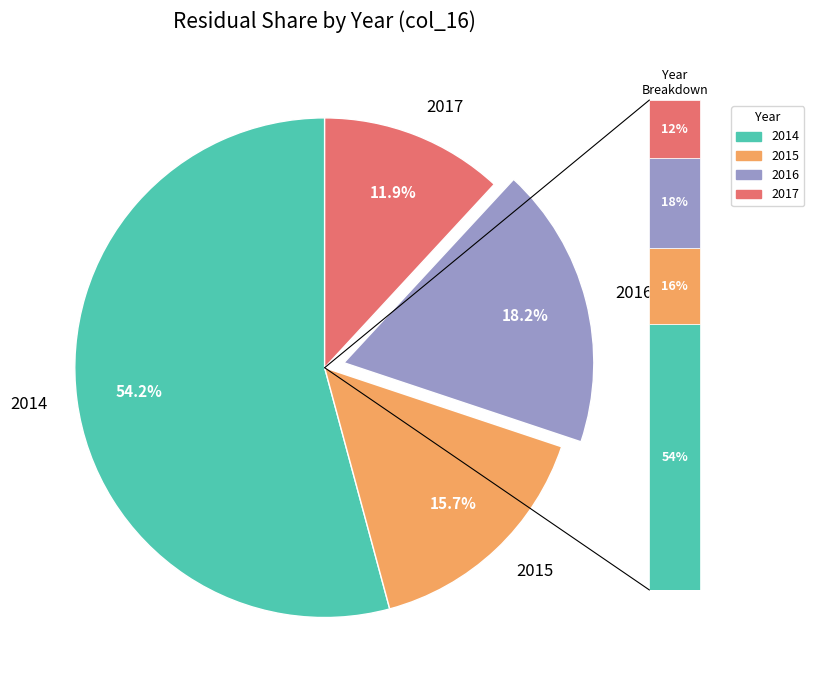

The 2016 slice represents 25% of the pie. True or false?

False